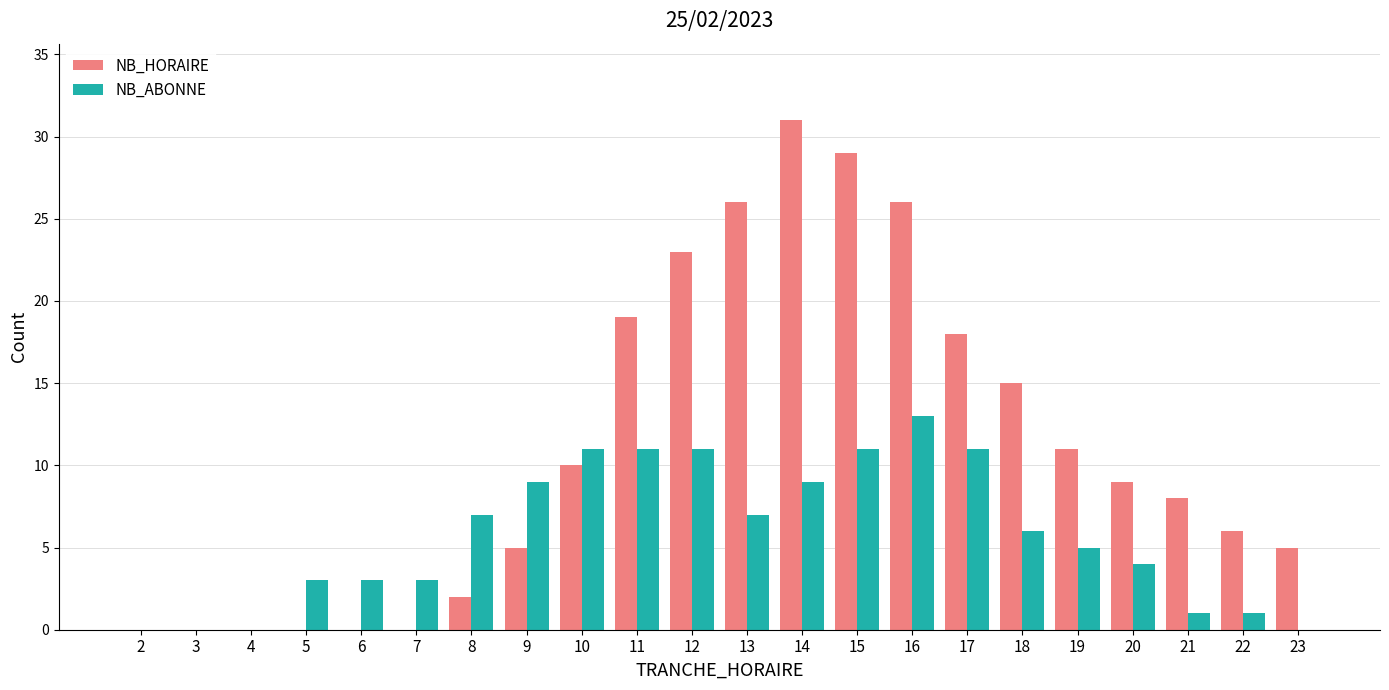

Which series has the largest total across all categories?

NB_HORAIRE